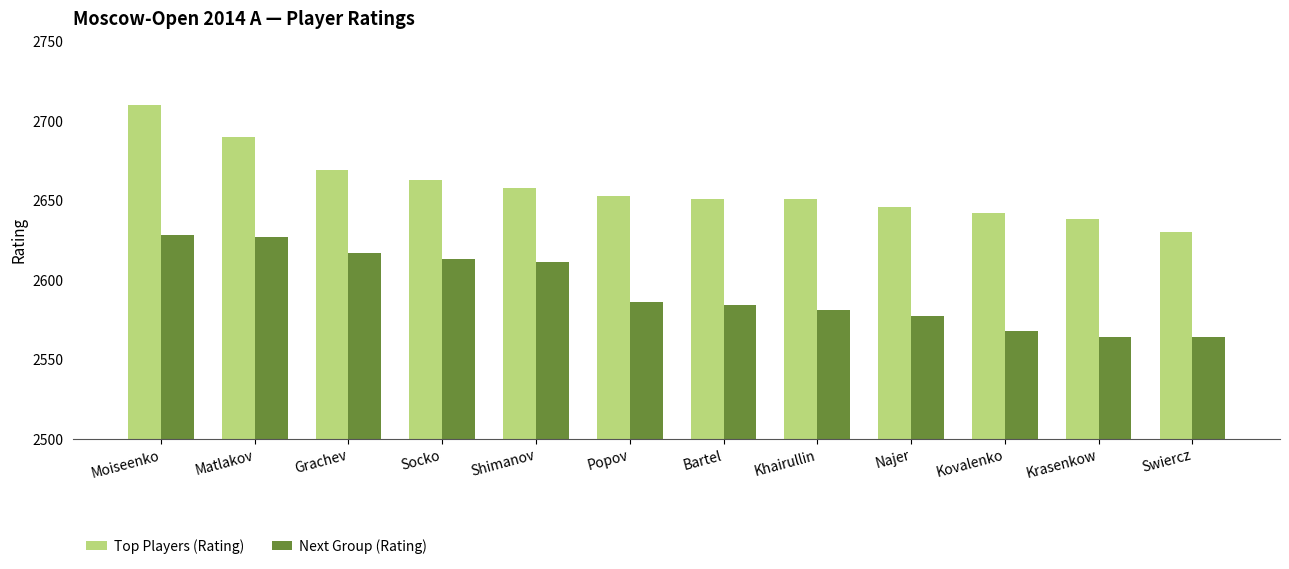

Where is Top Players (Rating) nearest to the value 2670?

Grachev